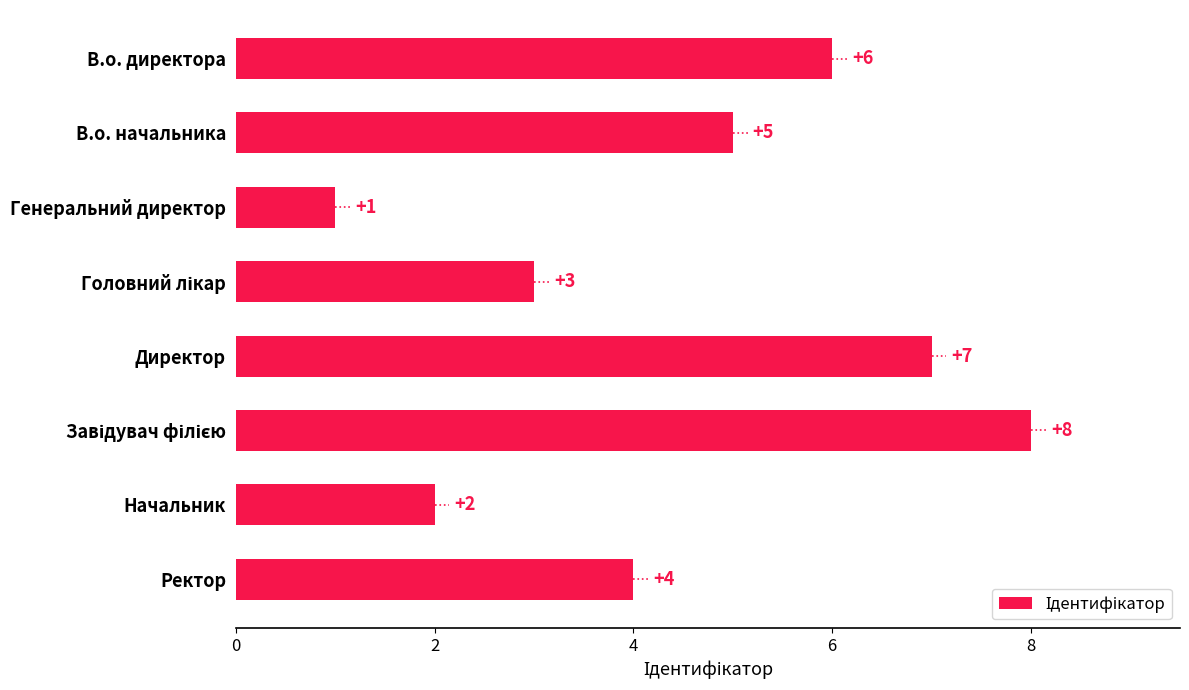

What is the sum of all values?

36